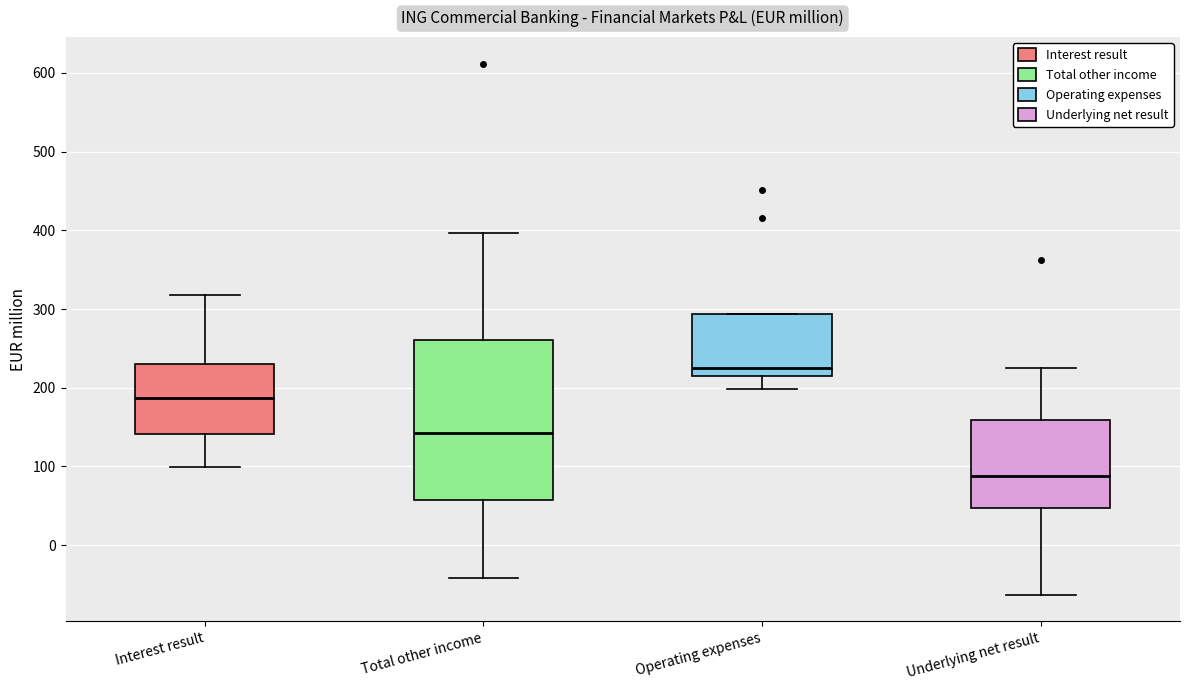

Which box's median line is the highest?

Operating expenses